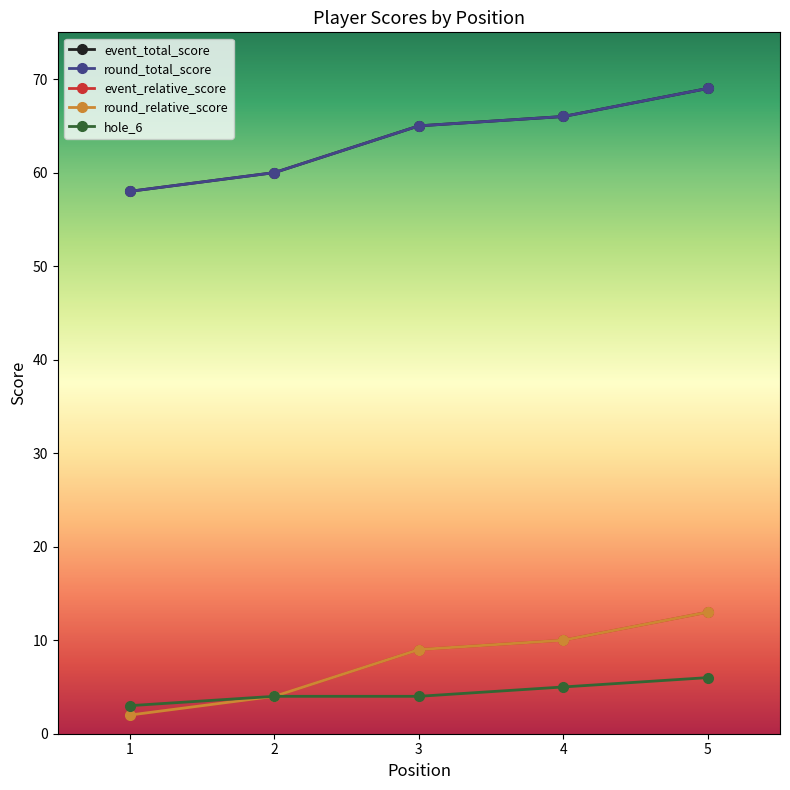

Read the round_relative_score value at 2, to the nearest 5.

5